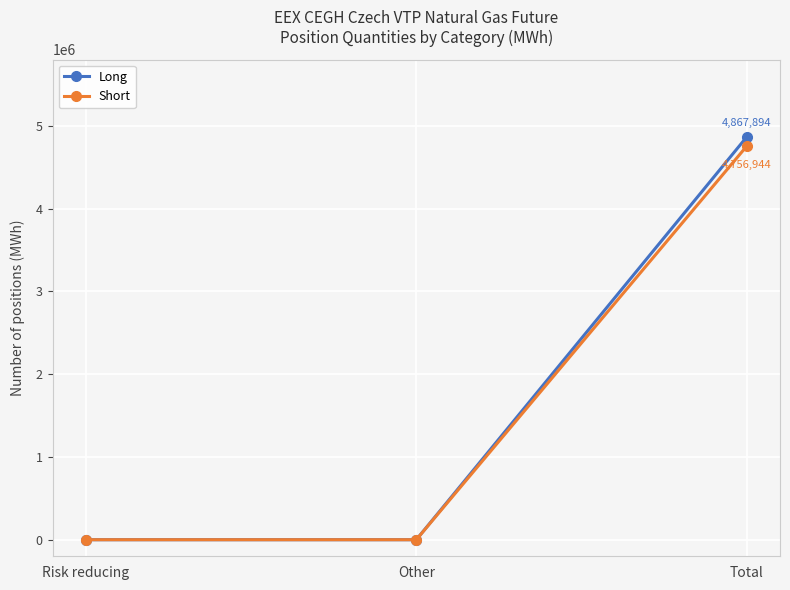

What is the label of the 1st point from the right?

Total